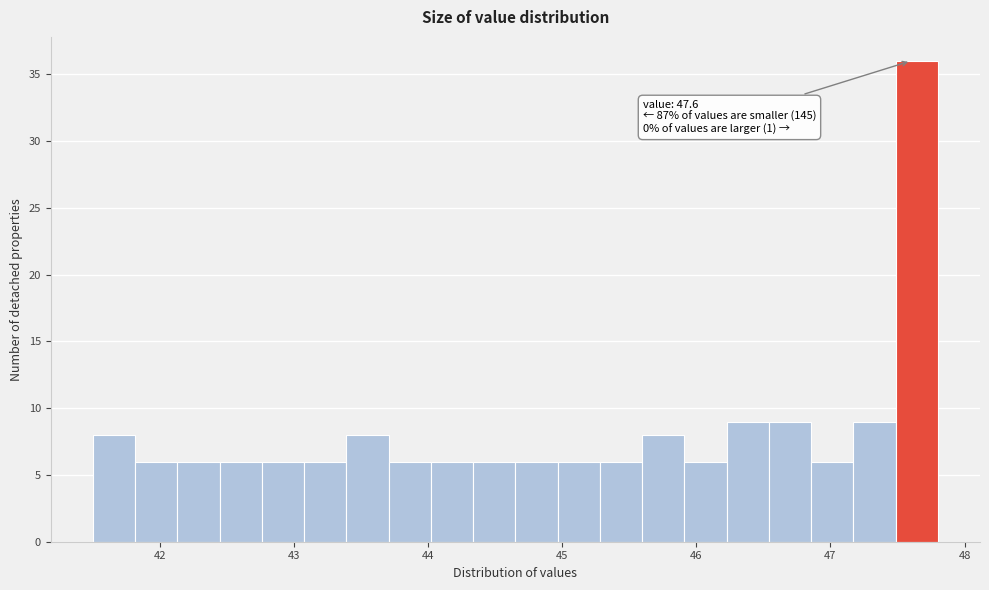

Read against the x-axis, roughly where is the centre of the tallest bar?

47.6